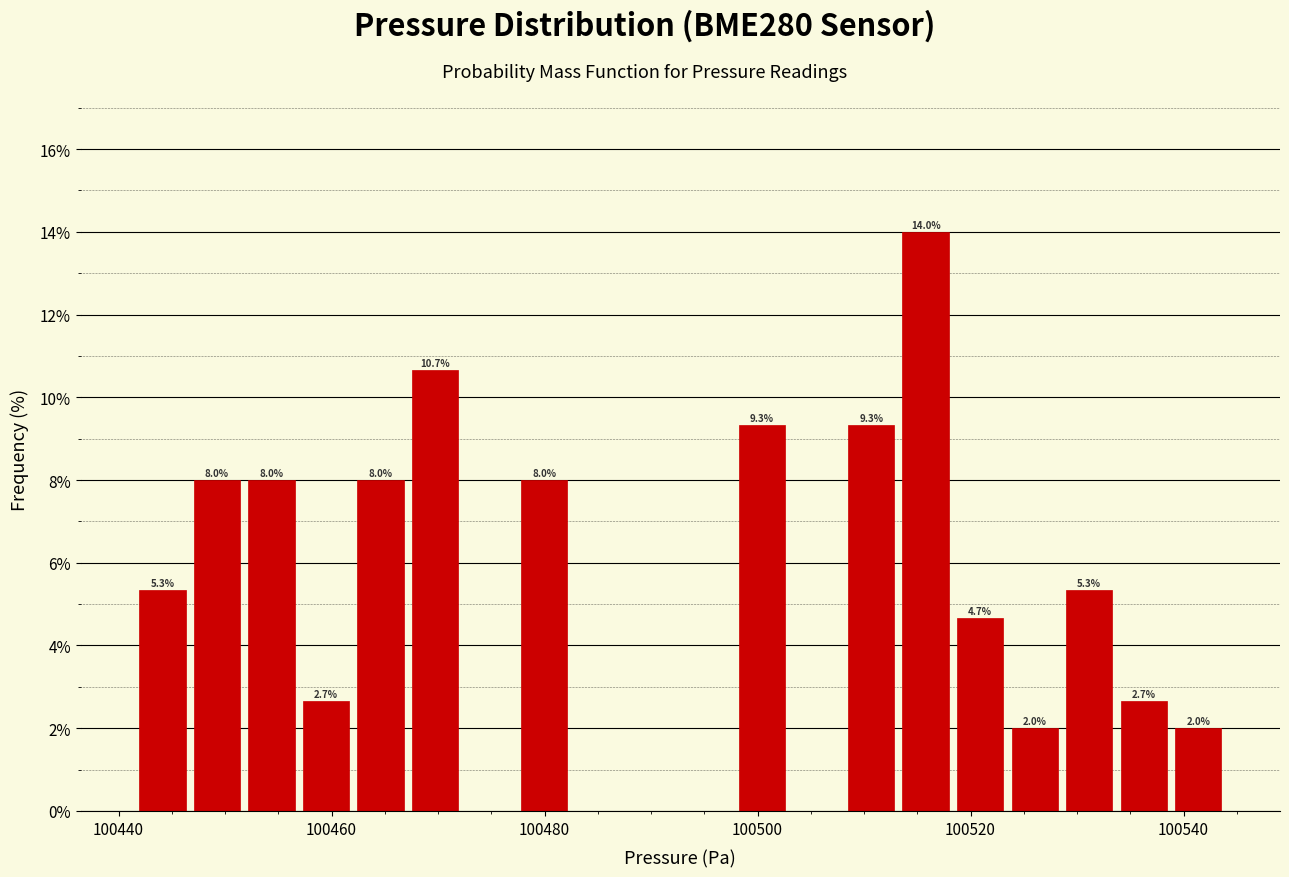

Read against the x-axis, roughly where is the centre of the tallest bar?

100516